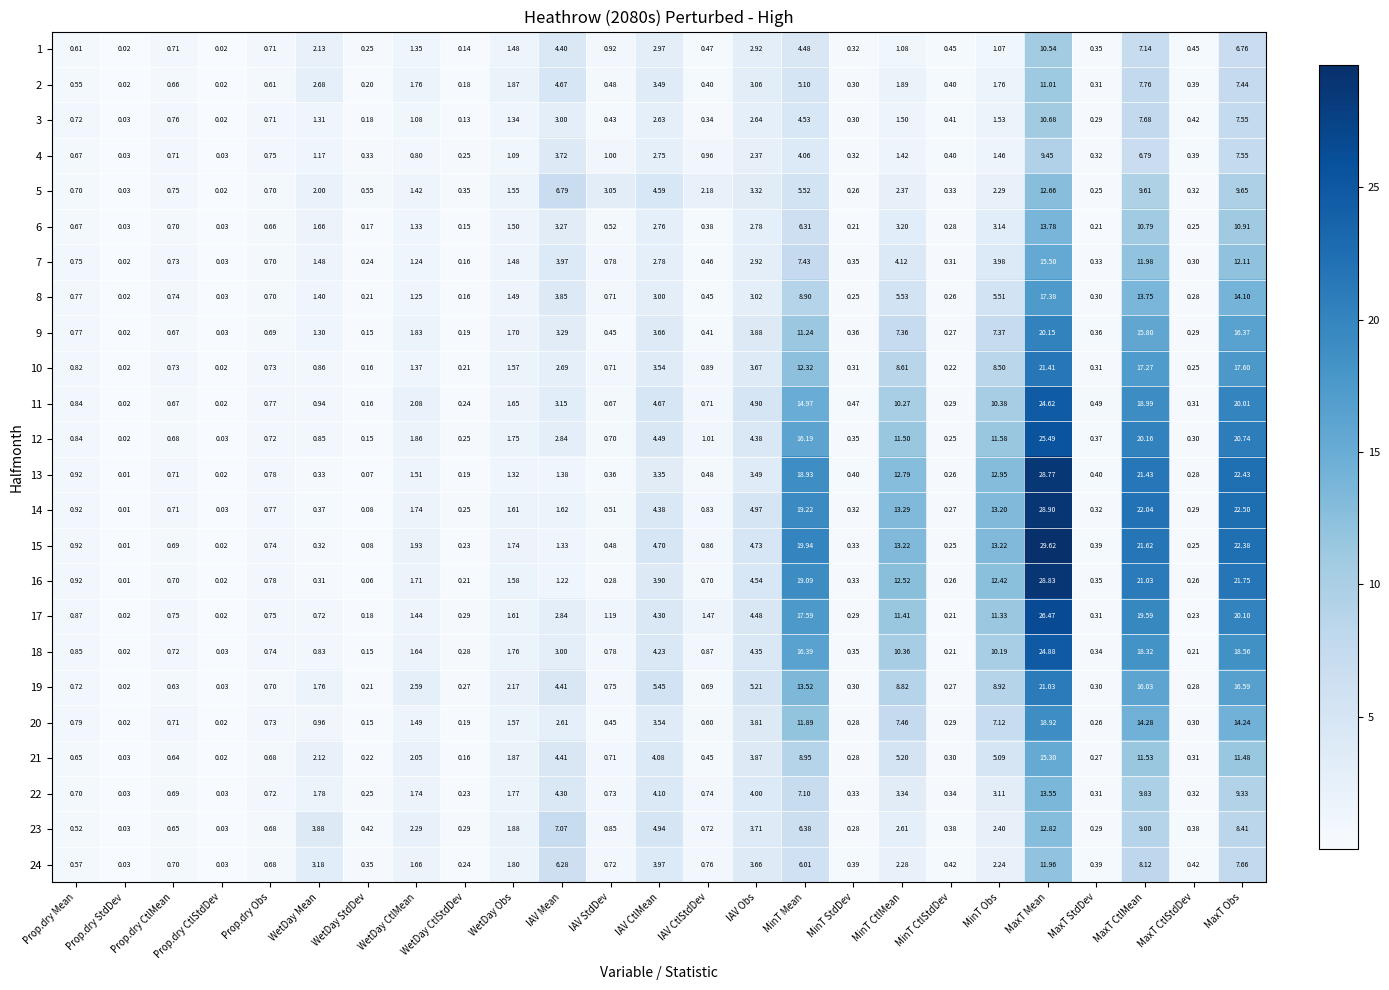

At which category is the sum across all series the highest?

MaxT Mean